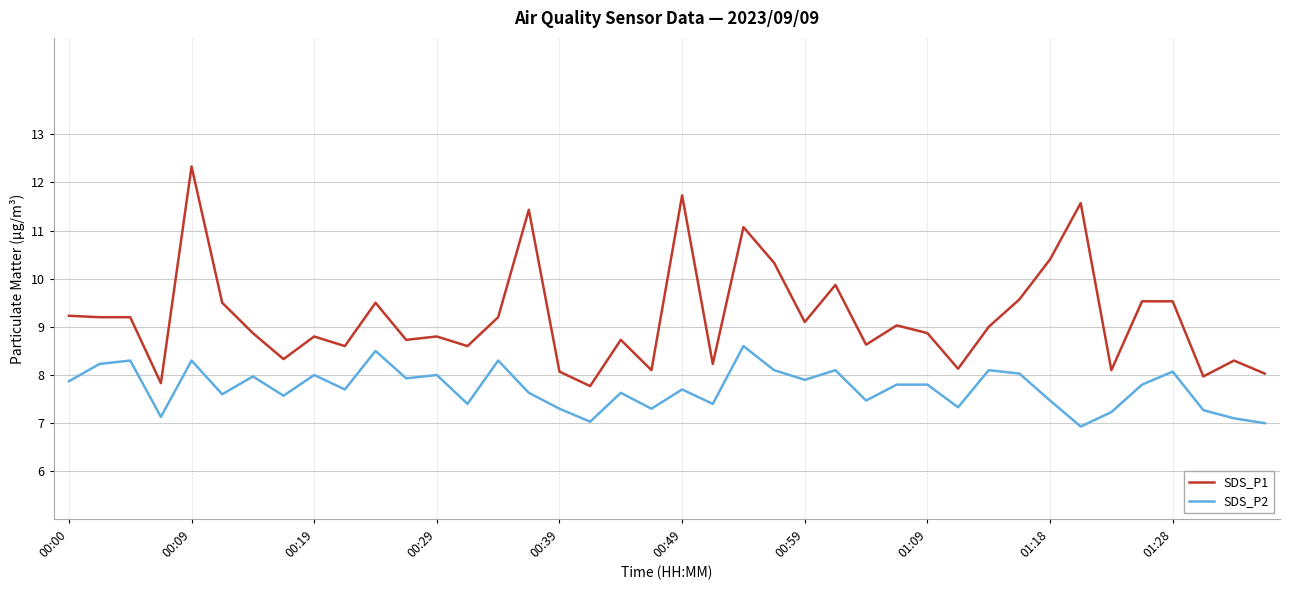

True or false: SDS_P1 and SDS_P2 intersect in this chart.

False